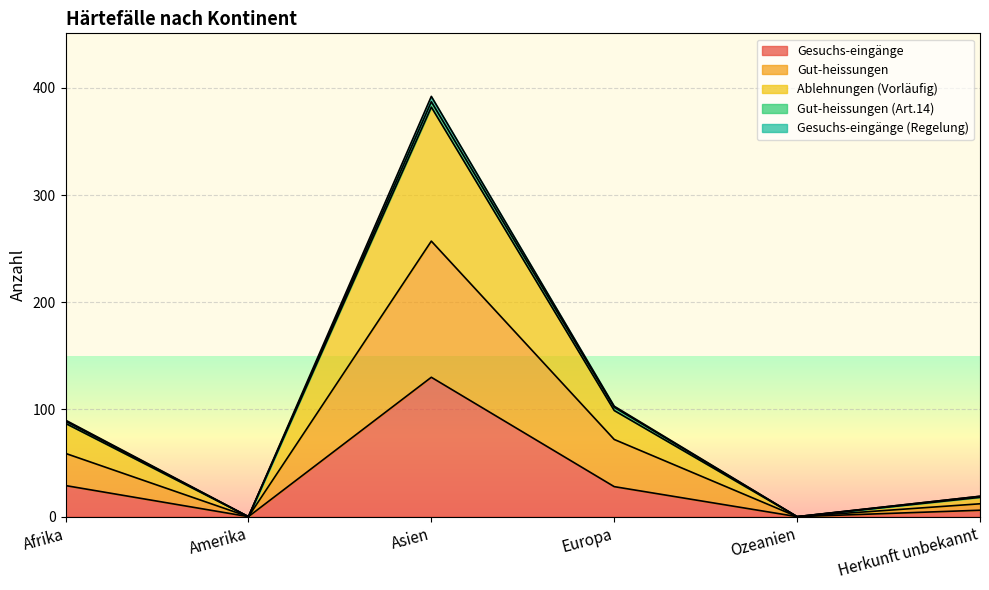

True or false: Gesuchs-eingänge (Regelung) and Gesuchs-eingänge intersect in this chart.

False